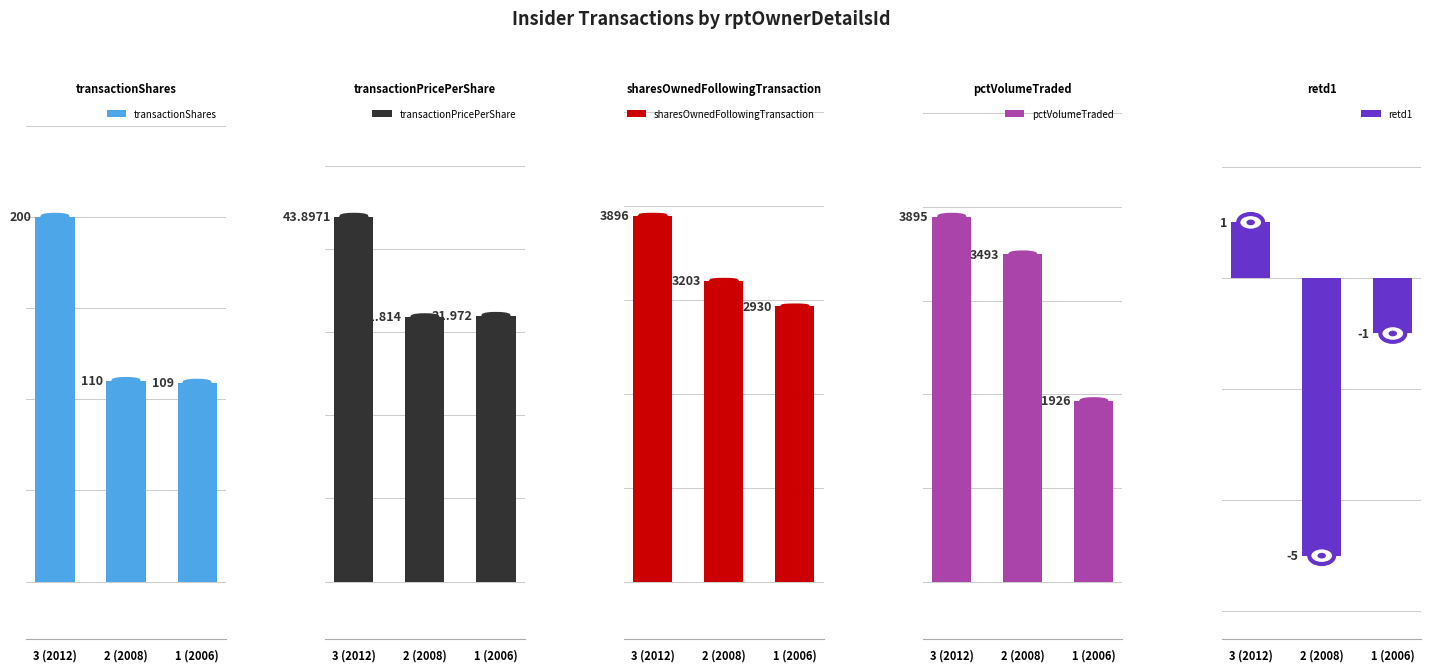

How many bars are there in each group?

5